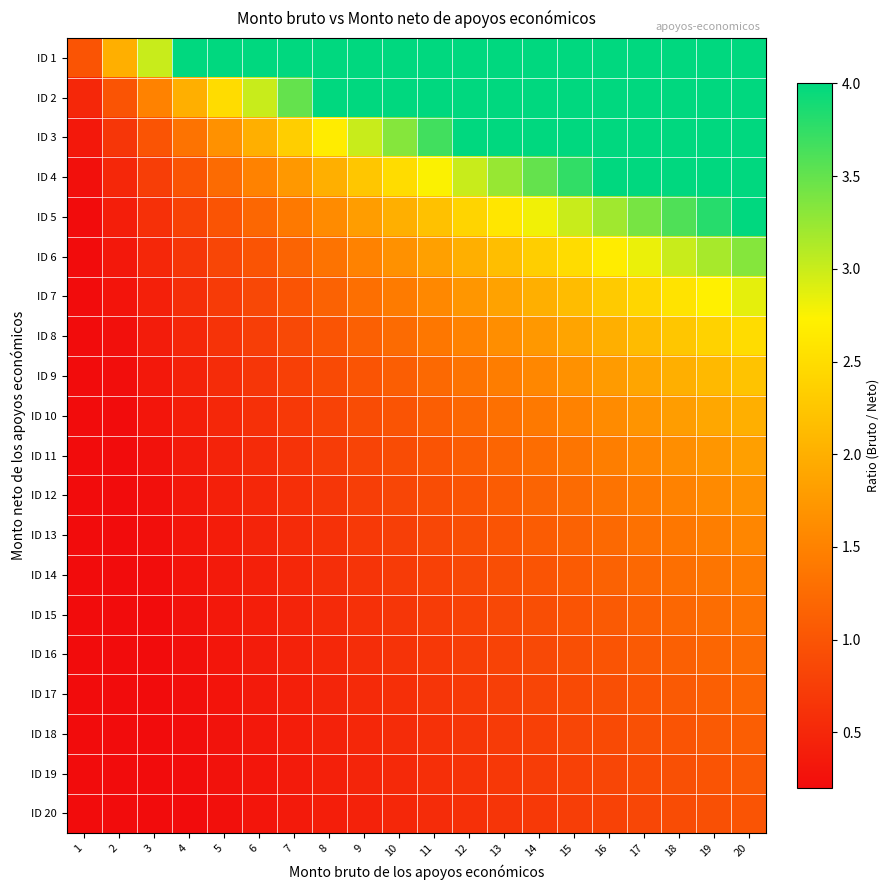

What is the smallest value displayed?

0.1